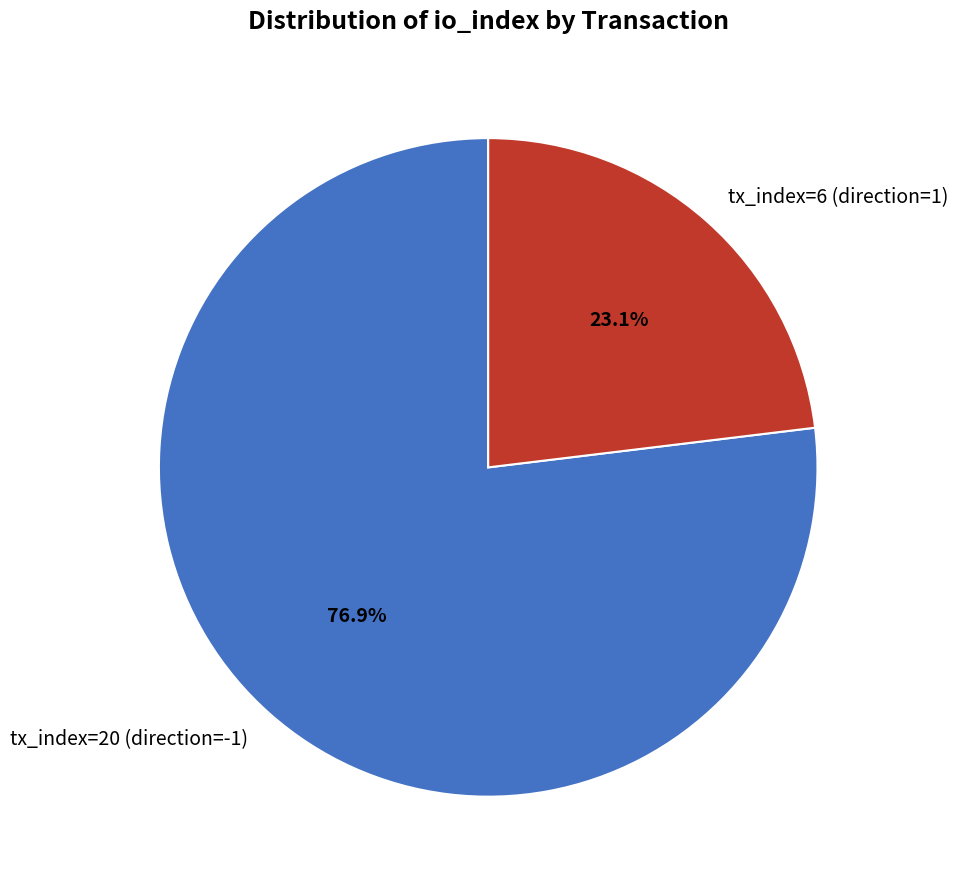

How much of the chart is everything except tx_index=20 (direction=-1)?

23.1%